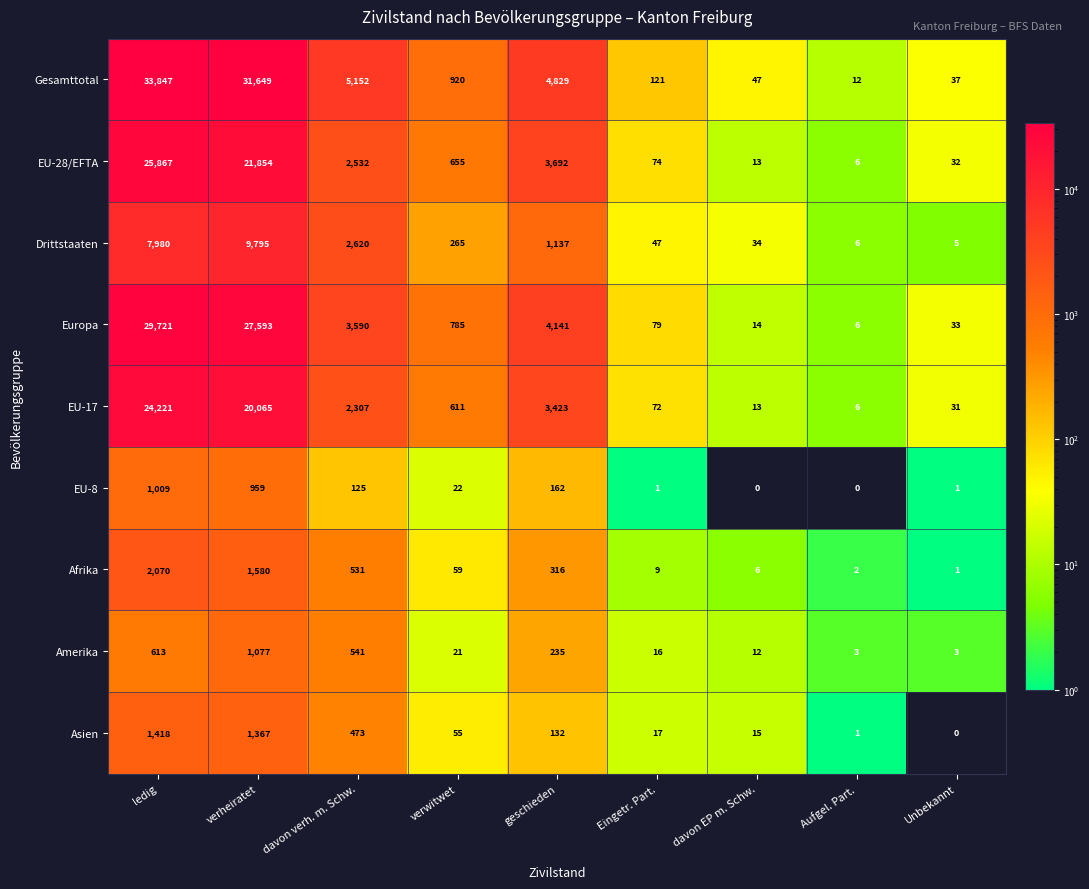

What is the sum of all Asien values?

3478